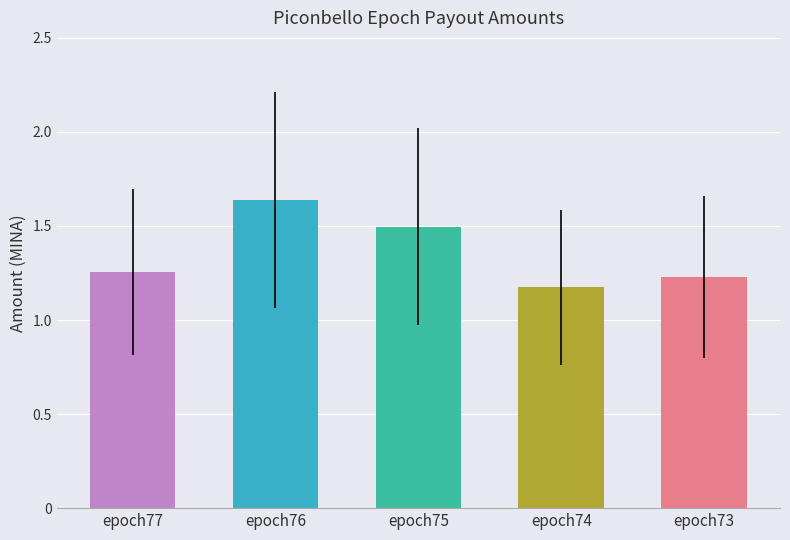

Which label corresponds to the largest value in the chart?

epoch76